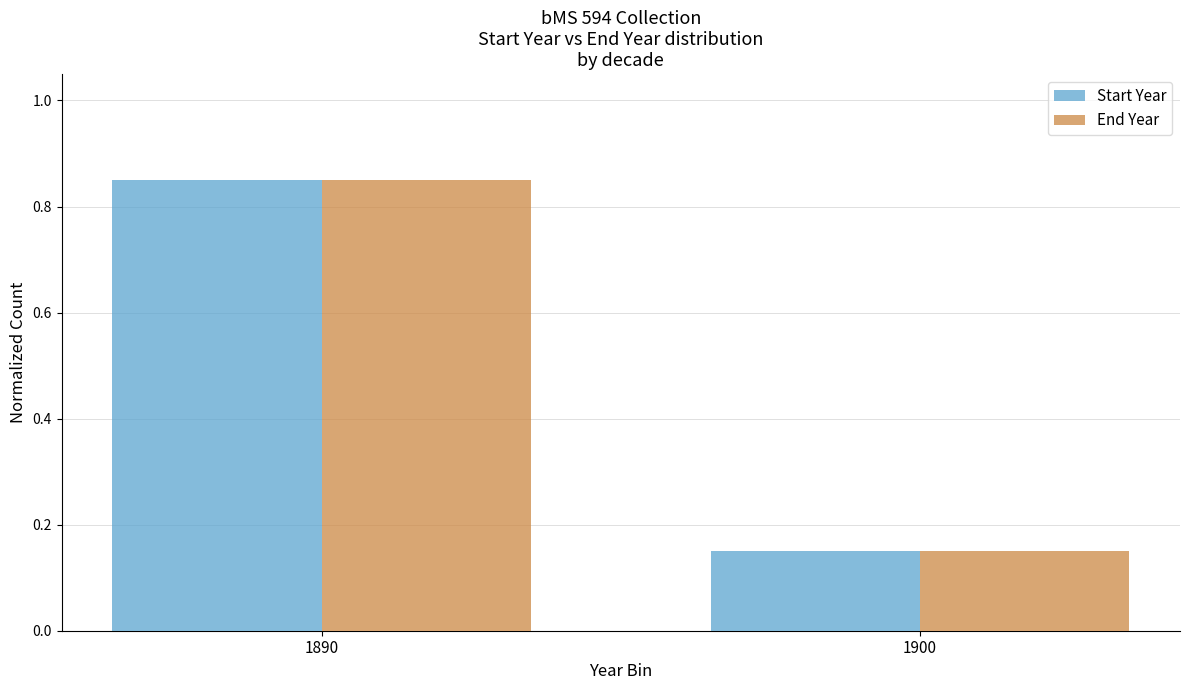

Which category has the lowest value across all series?

1900